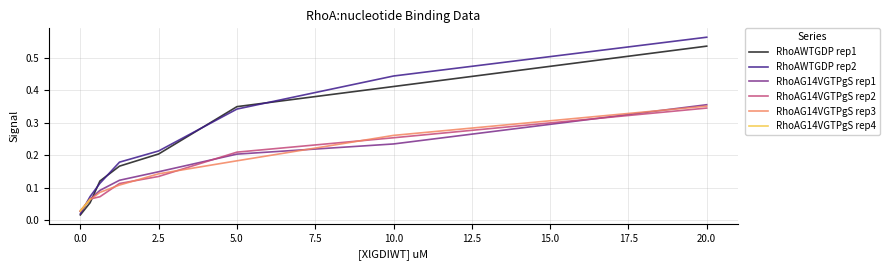

How many intersections are there between RhoAG14VGTPgS rep1 and RhoAWTGDP rep1?

1